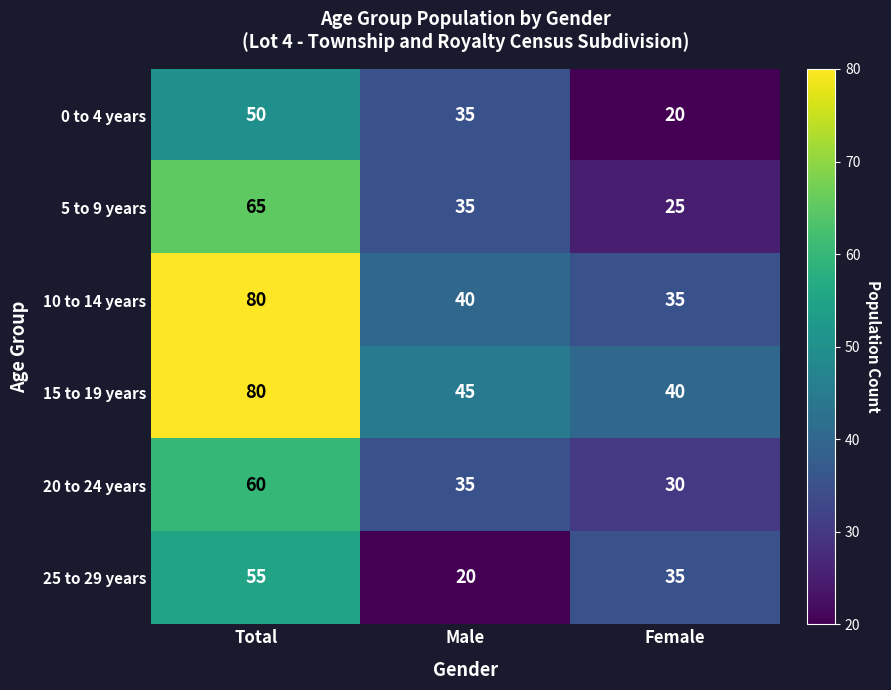

Reading left to right, extract all data points from this chart.

0 to 4 years: Total=50	Male=35	Female=20
5 to 9 years: Total=65	Male=35	Female=25
10 to 14 years: Total=80	Male=40	Female=35
15 to 19 years: Total=80	Male=45	Female=40
20 to 24 years: Total=60	Male=35	Female=30
25 to 29 years: Total=55	Male=20	Female=35